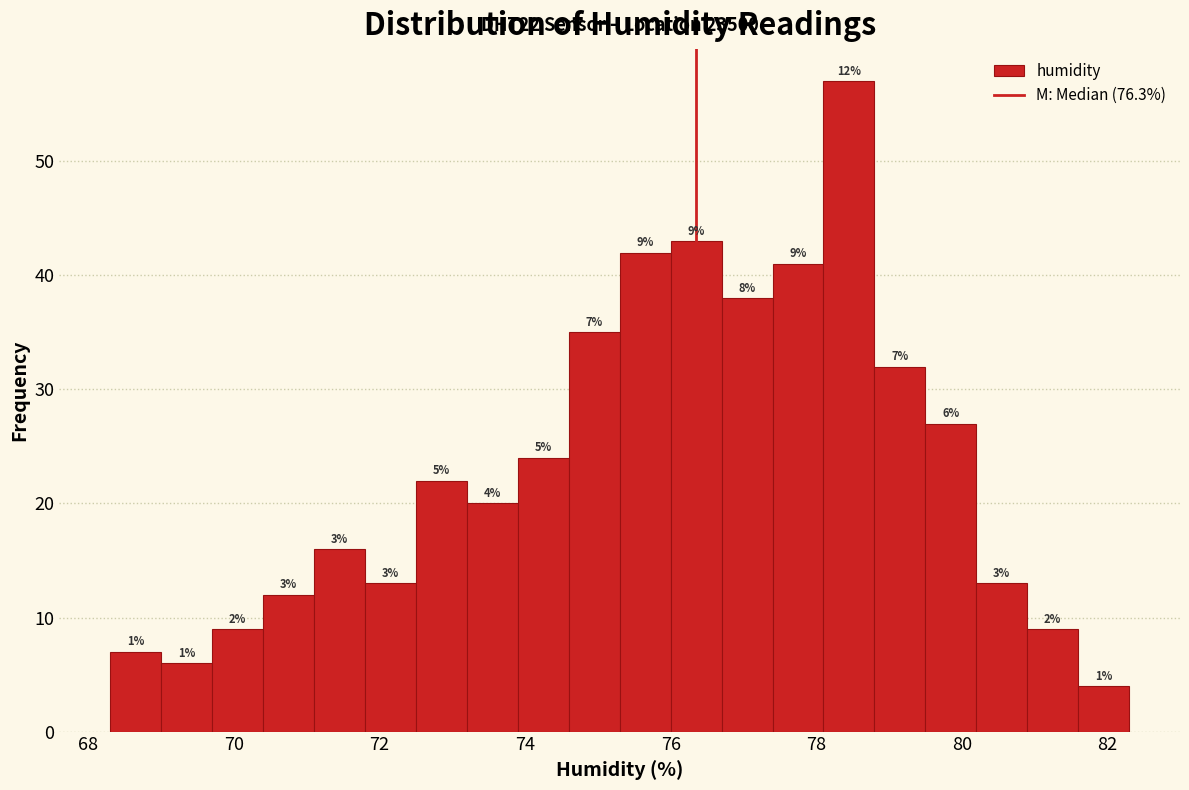

Around what value on the x-axis is the tallest bar? Give the approximate position of its centre, as read against the axis.

78.4